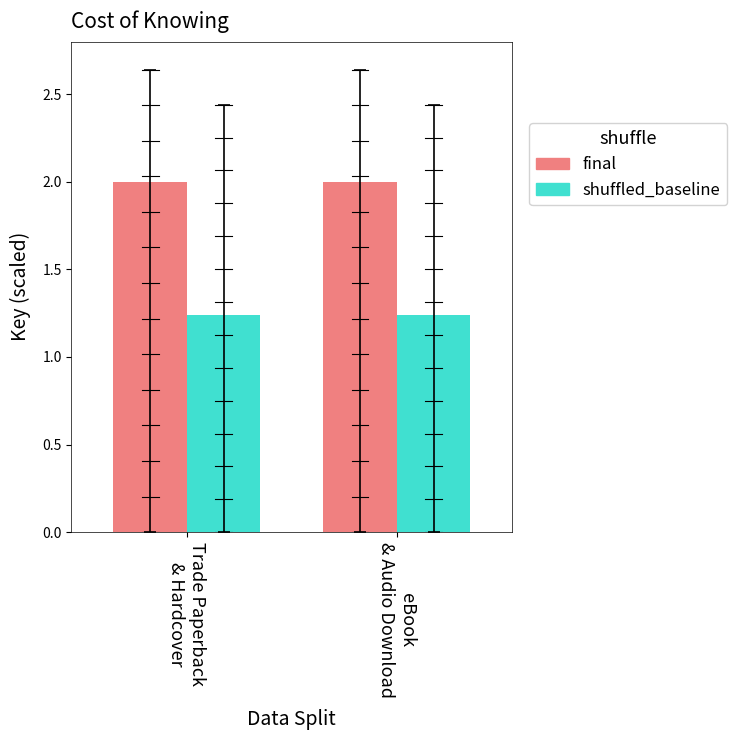

Which series has the largest total across all categories?

final